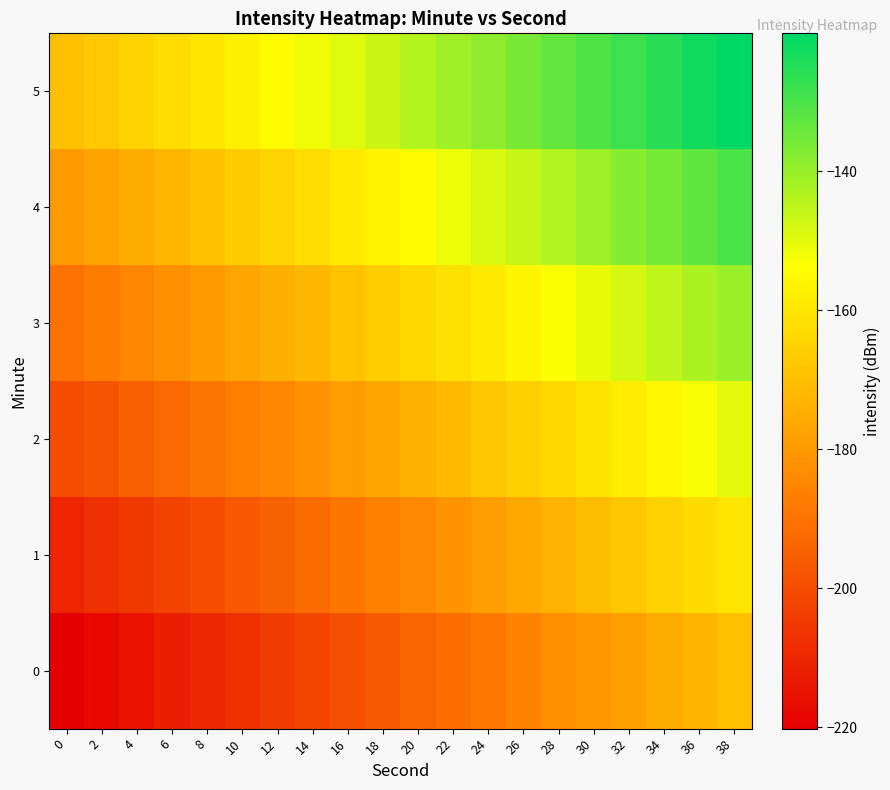

How many series are shown in this chart?

6